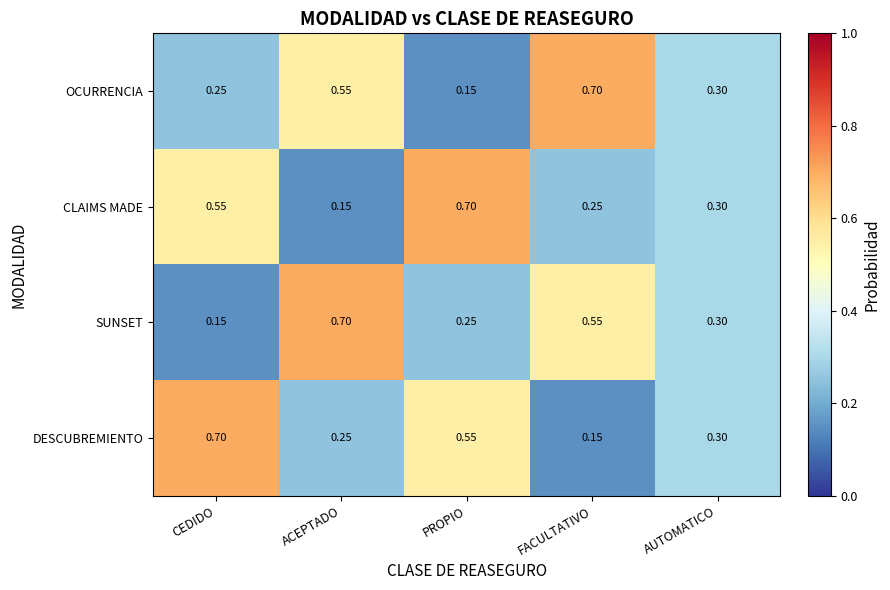

Which series changed the most between ACEPTADO and AUTOMATICO?

SUNSET